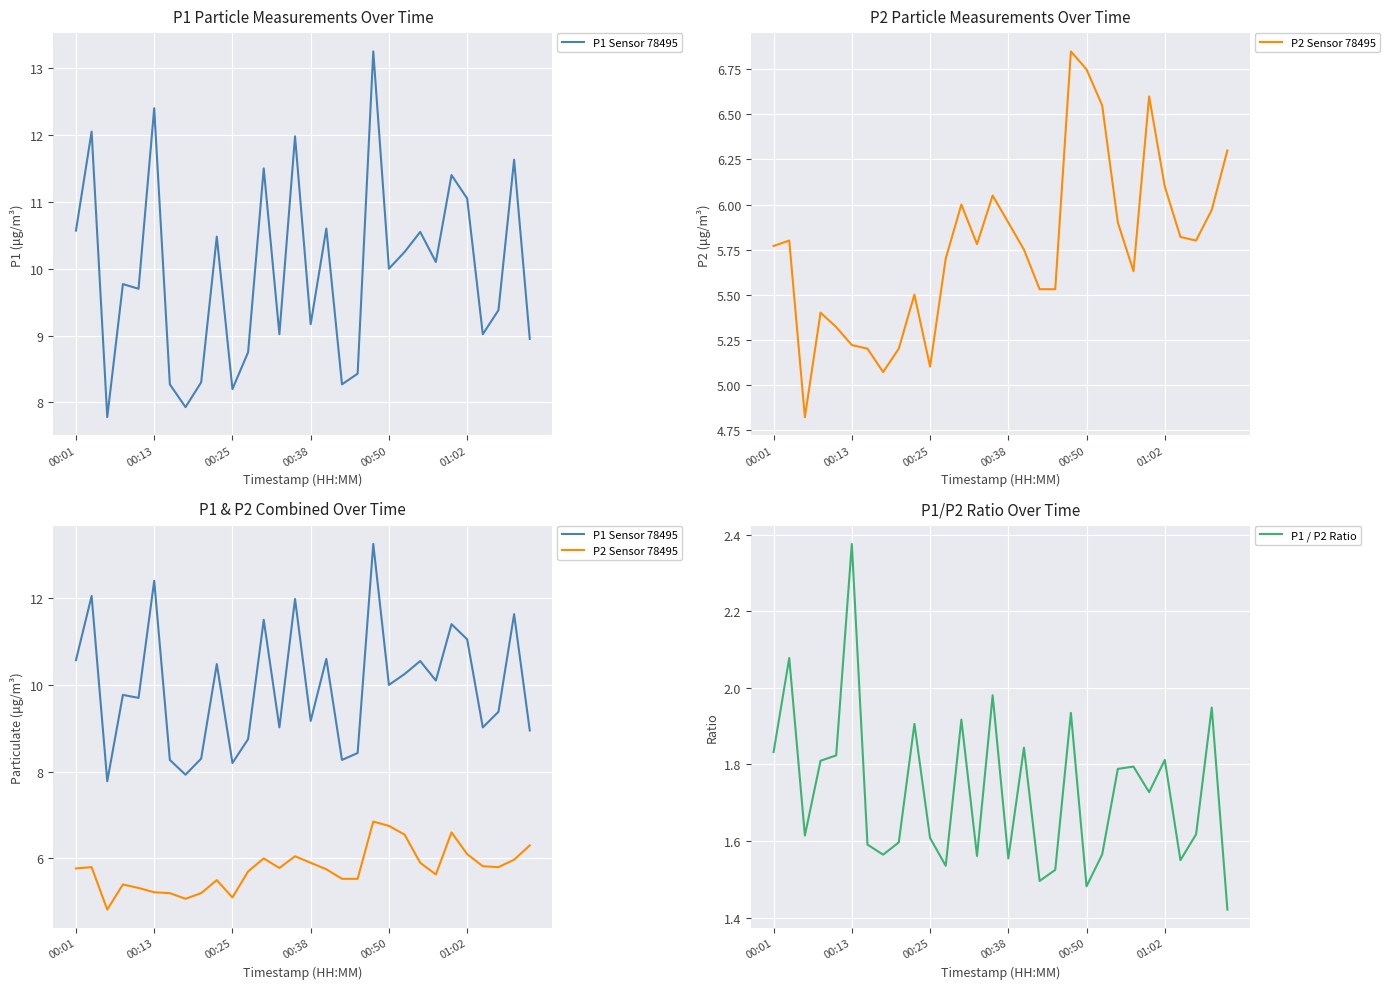

At which label does P1 / P2 Ratio reach its peak?

00:13